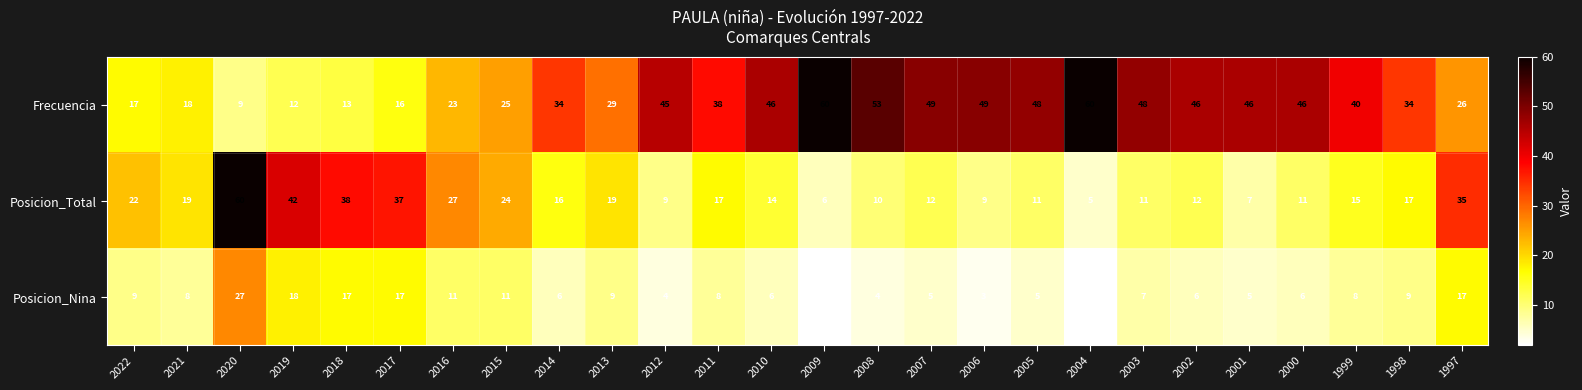

At how many categories does at least one series exceed 51?

4